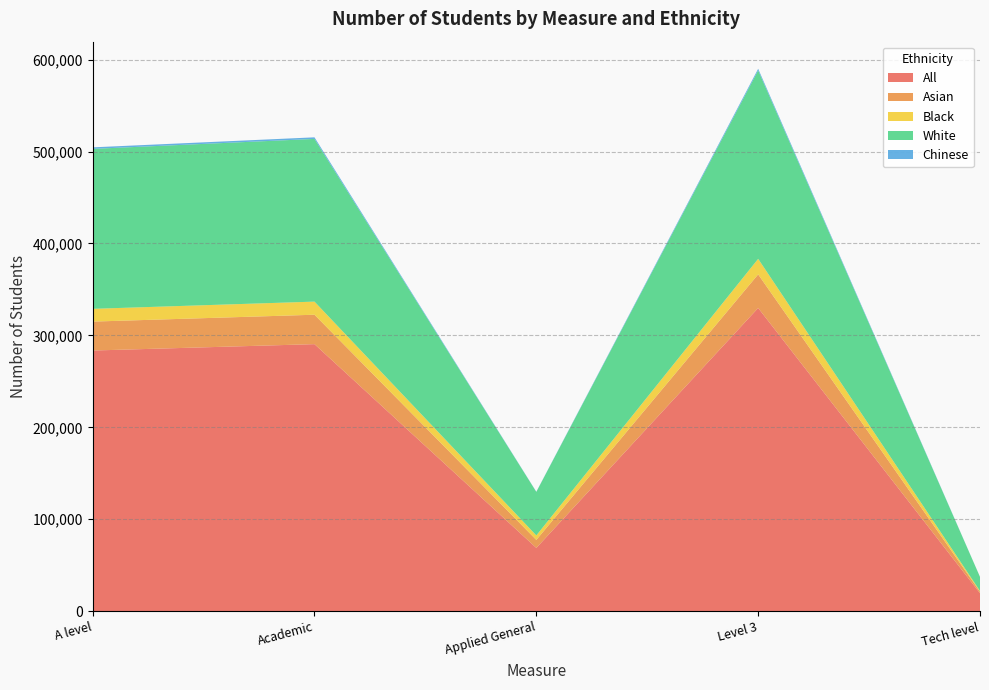

Reading left to right, what are all the values shown in this chart?

All: A level=283532	Academic=290481	Applied General=68772	Level 3=329815	Tech level=19485
Asian: A level=31468	Academic=32007	Applied General=8706	Level 3=36563	Tech level=1626
Black: A level=13889	Academic=14259	Applied General=4879	Level 3=16907	Tech level=803
White: A level=174015	Academic=177019	Applied General=47371	Level 3=204984	Tech level=15341
Chinese: A level=1676	Academic=1721	Applied General=195	Level 3=1791	Tech level=45